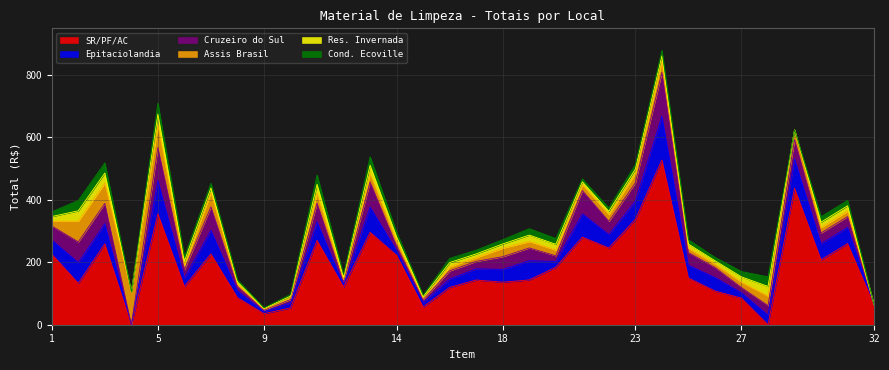

What is the total value across all series at 27?

170.0